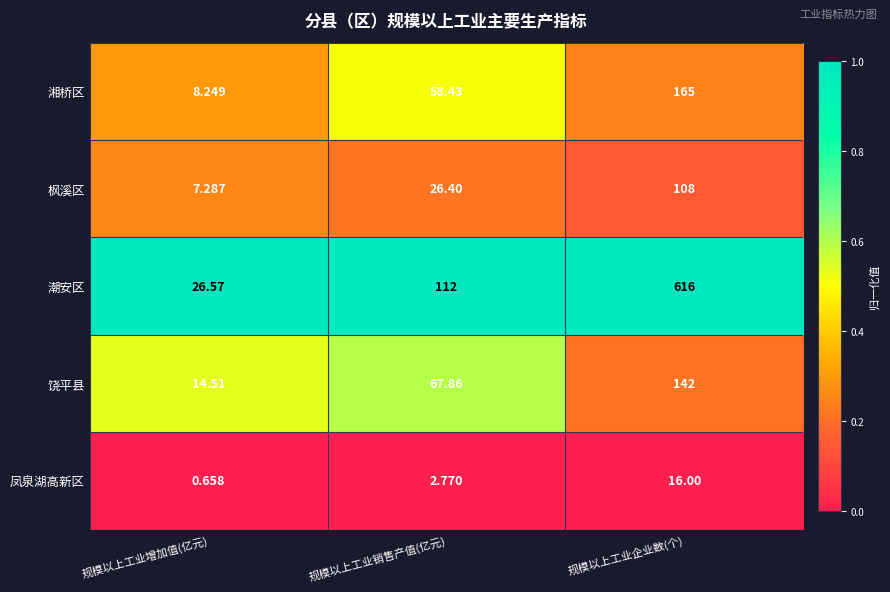

Between 规模以上工业增加值(亿元) and 规模以上工业销售产值(亿元), which series saw the biggest shift?

潮安区